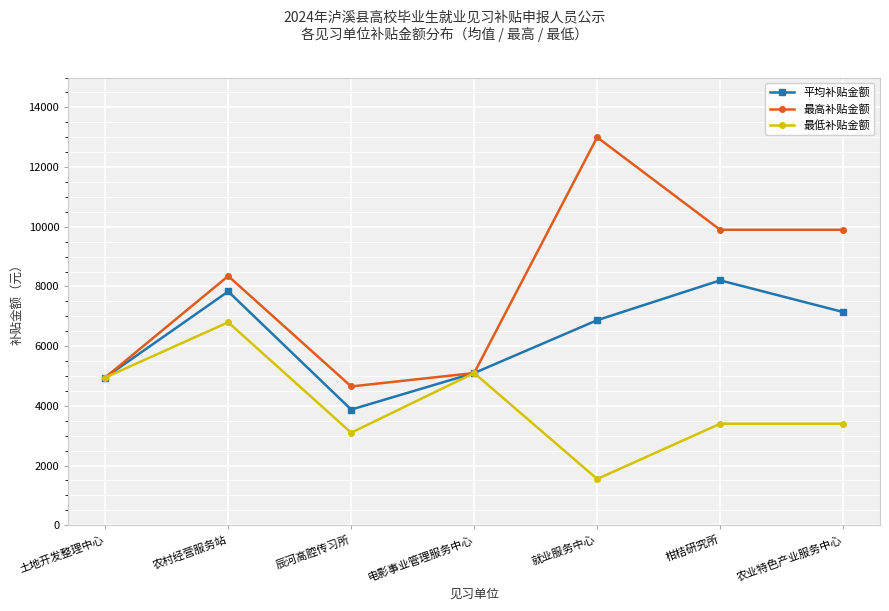

Reading left to right, what are all the values shown in this chart?

平均补贴金额: 土地开发整理中心=4950.0	农村经营服务站=7833.3	辰河高腔传习所=3875.0	电影事业管理服务中心=5100.0	就业服务中心=6870.0	柑桔研究所=8205.0	农业特色产业服务中心=7144.4
最高补贴金额: 土地开发整理中心=4950.0	农村经营服务站=8350.0	辰河高腔传习所=4650.0	电影事业管理服务中心=5100.0	就业服务中心=13000.0	柑桔研究所=9900.0	农业特色产业服务中心=9900.0
最低补贴金额: 土地开发整理中心=4950.0	农村经营服务站=6800.0	辰河高腔传习所=3100.0	电影事业管理服务中心=5100.0	就业服务中心=1550.0	柑桔研究所=3400.0	农业特色产业服务中心=3400.0